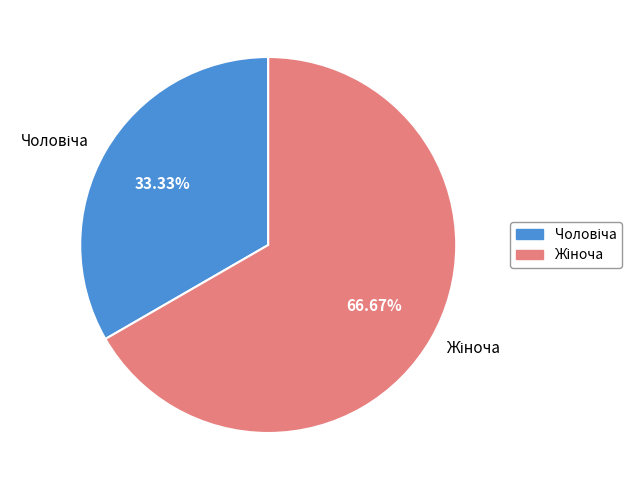

How many slices are in this pie chart?

2